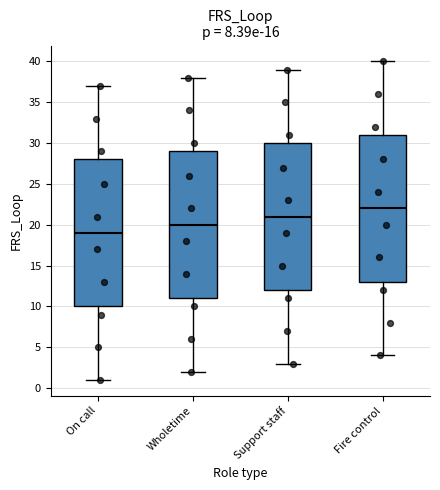

Where does the upper whisker of the box for Support staff end on the y-axis? The values are not printed on the chart, so give them approximately, as read against the axis.

39